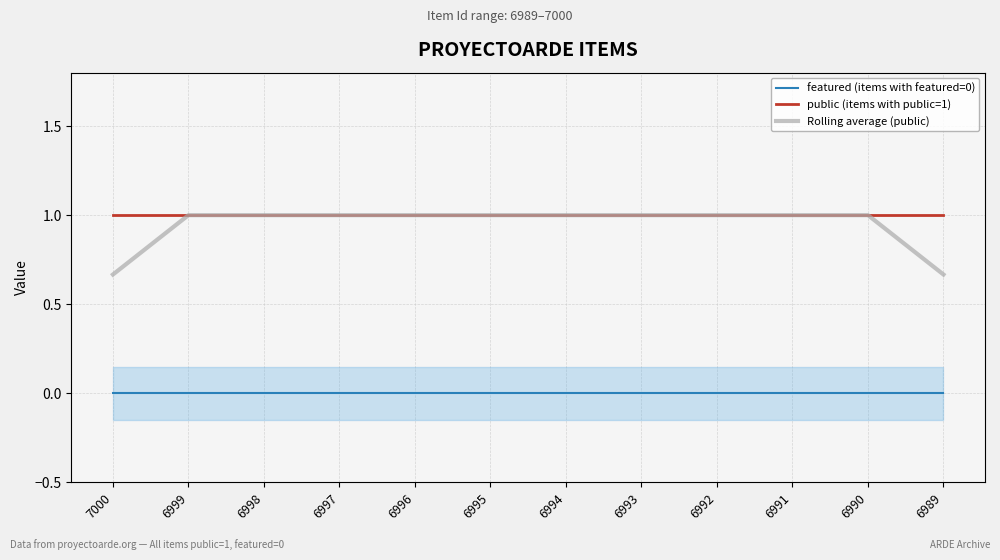

Which label corresponds to the smallest value in the chart?

7000